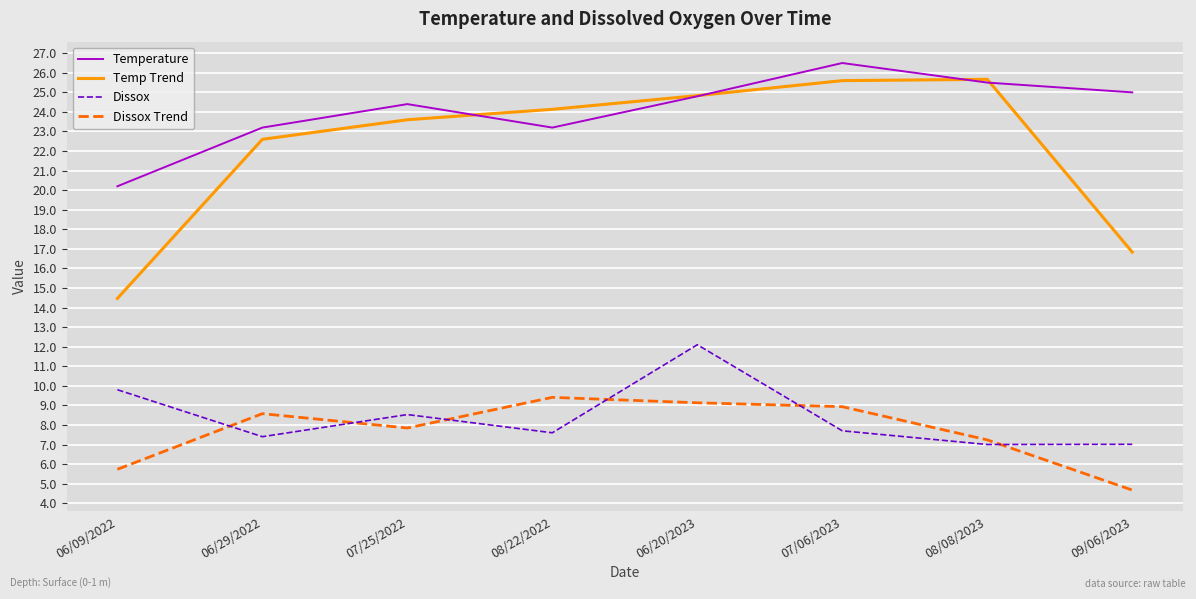

What is the spread (max minus min) of values at 07/25/2022?

16.6